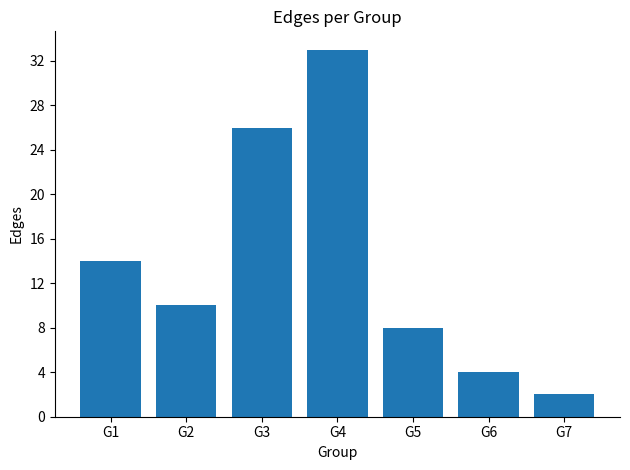

Reading right to left, what are all the values shown in this chart?

2	4	8	33	26	10	14